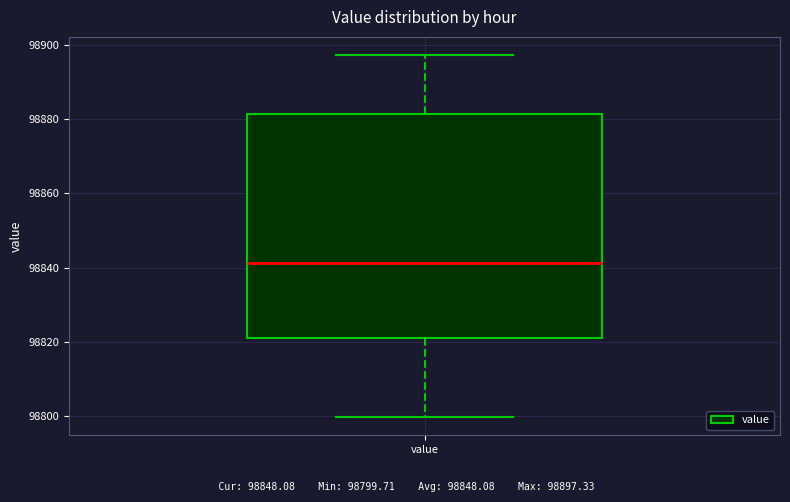

Read this box plot against the y-axis: the position of the median line, the range covered by the box, and the ends of both whiskers. The values are not printed on the chart, so give them approximately, as read against the axis.

median 98842, box 98822 to 98882, whiskers 98800 to 98898